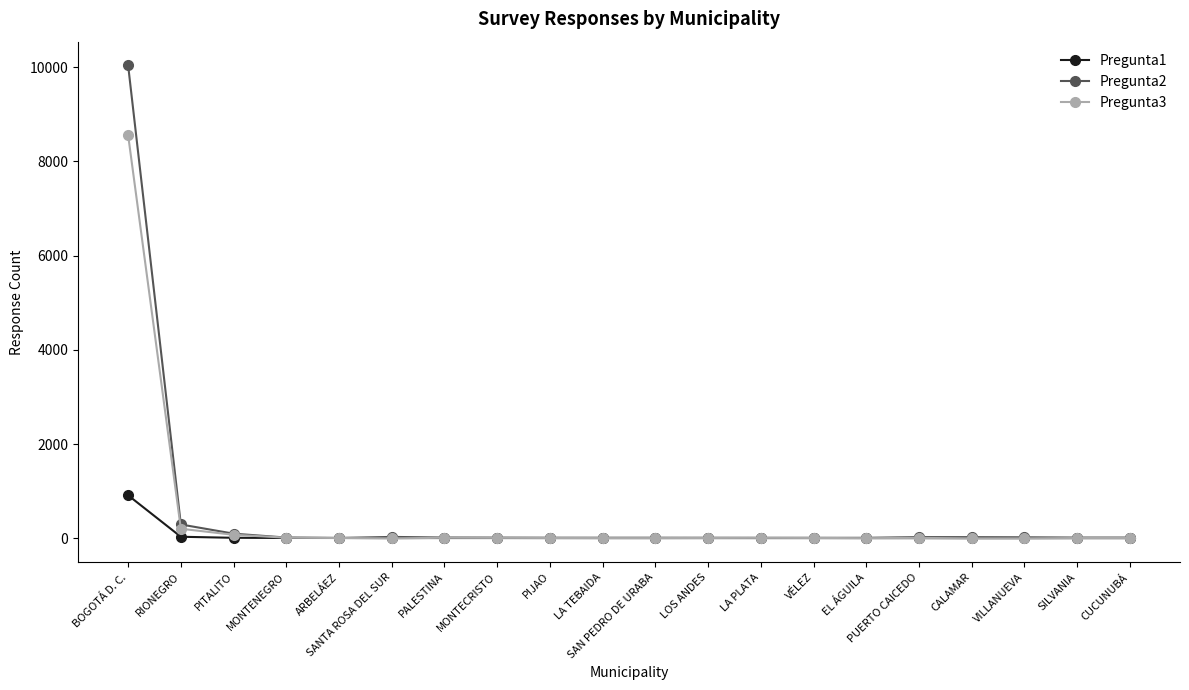

At which label does Pregunta3 first exceed 10?

BOGOTÁ D. C.